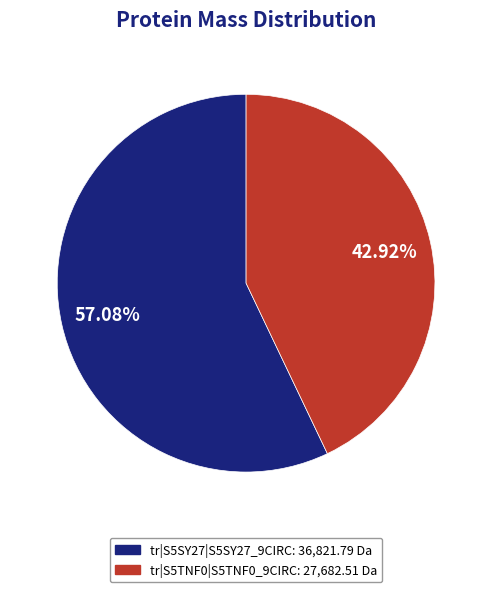

Is tr|S5SY27|S5SY27_9CIRC the majority of the pie?

Yes